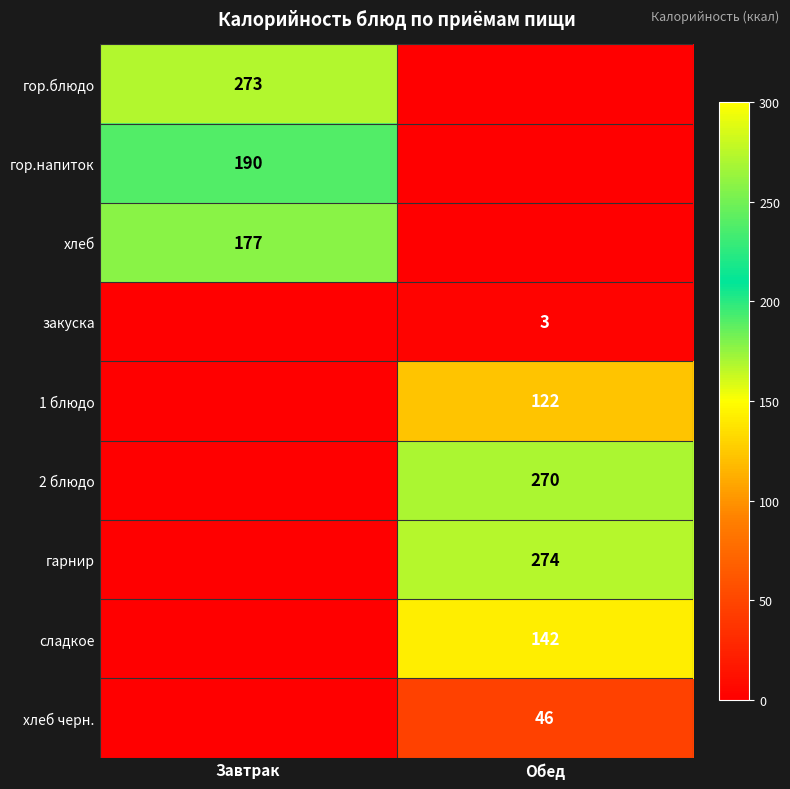

True or false: сладкое has a value of 142 at Обед.

True